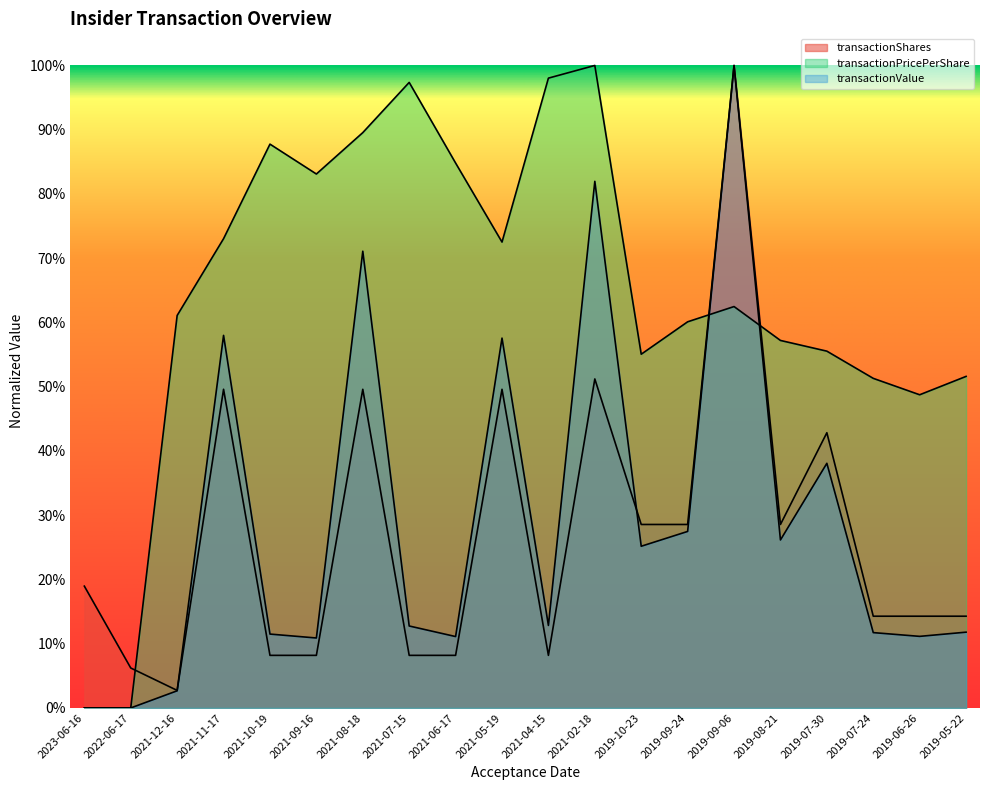

Rank the series at 2021-09-16 from highest to lowest value.

transactionPricePerShare, transactionValue, transactionShares